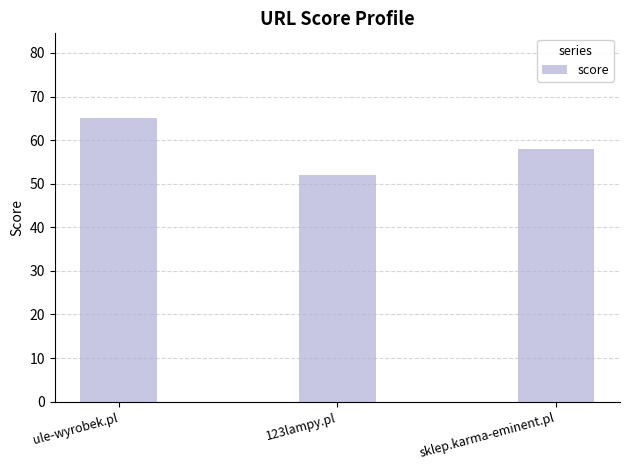

How many bars are there in total?

3